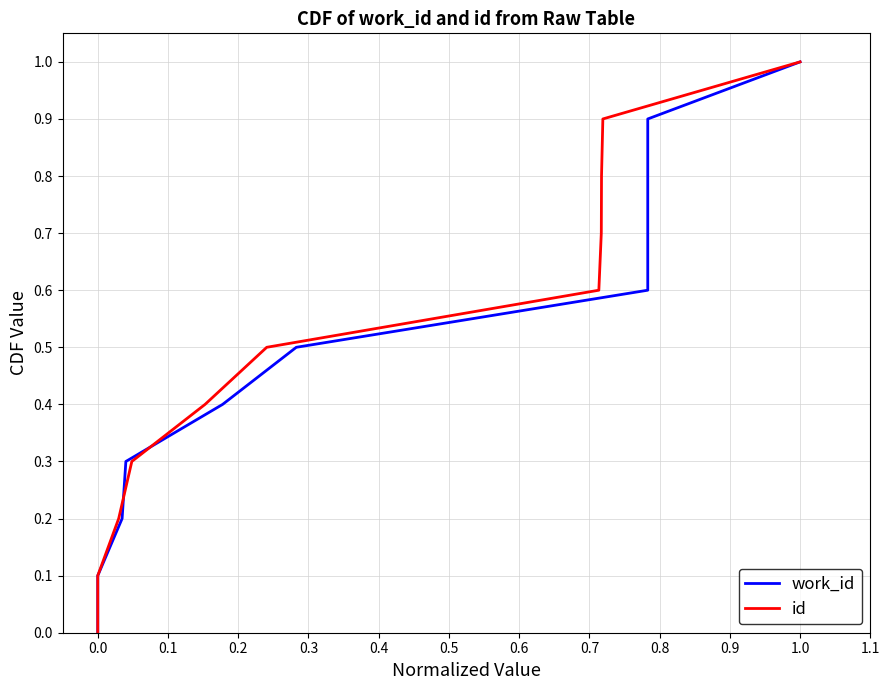

Is this an area chart (filled region under the line)?

No